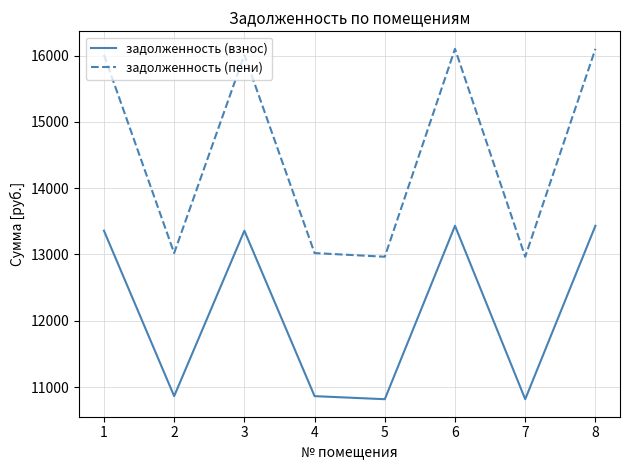

Is it true that задолженность (взнос) equals 10816.4 at 5?

True